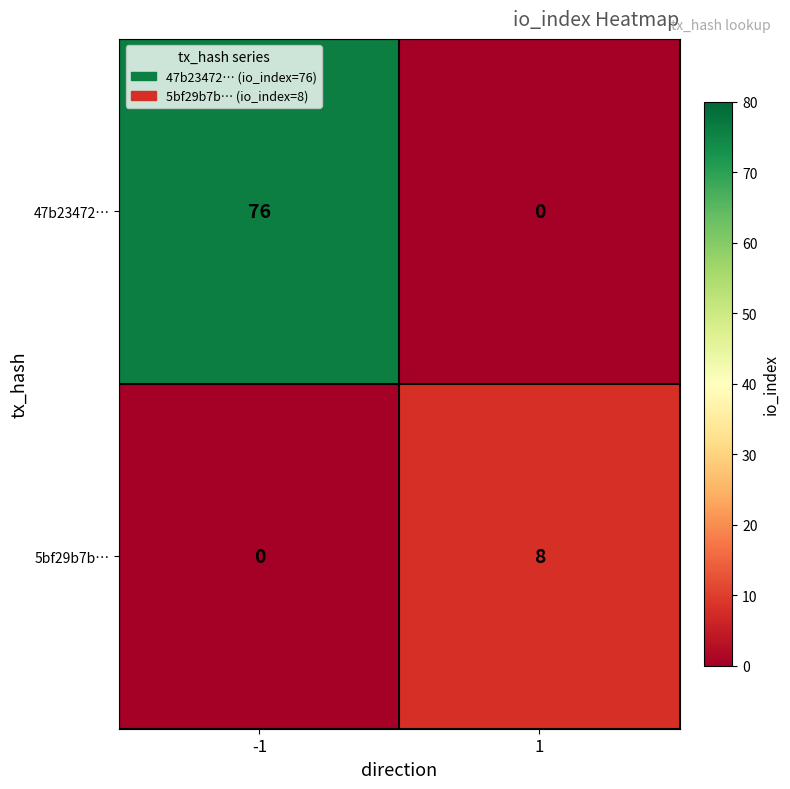

At -1, list the series in order from smallest to largest.

5bf29b7b…, 47b23472…